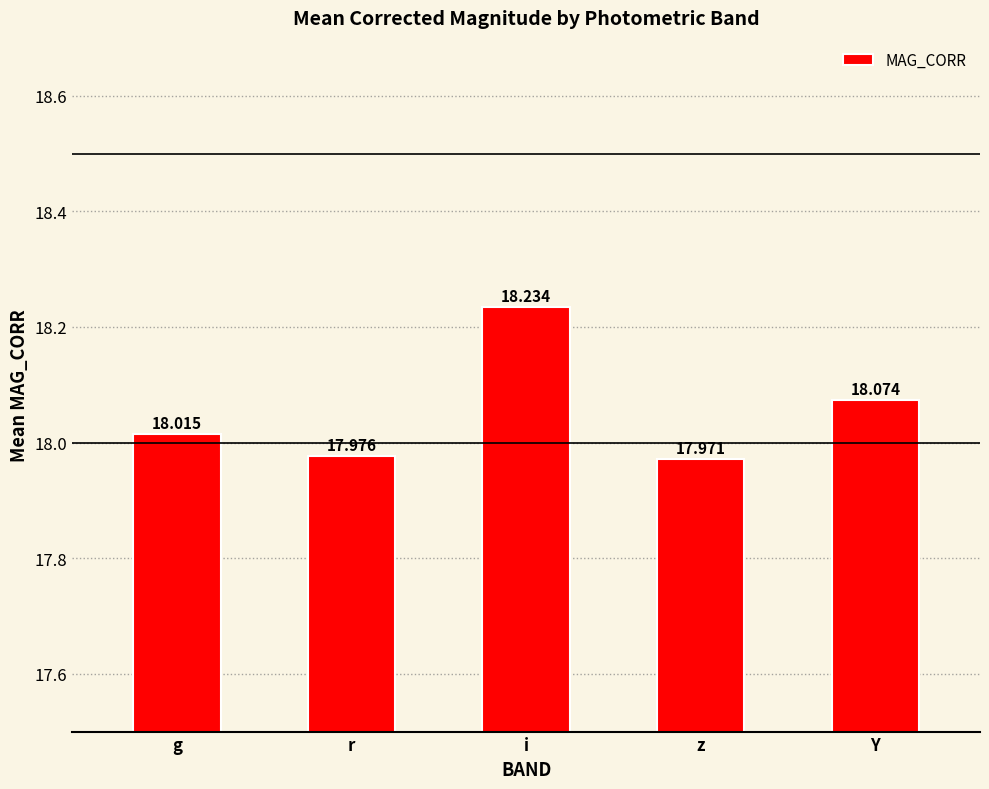

Reading left to right, what are all the values shown in this chart?

18.0	18.0	18.2	18.0	18.1